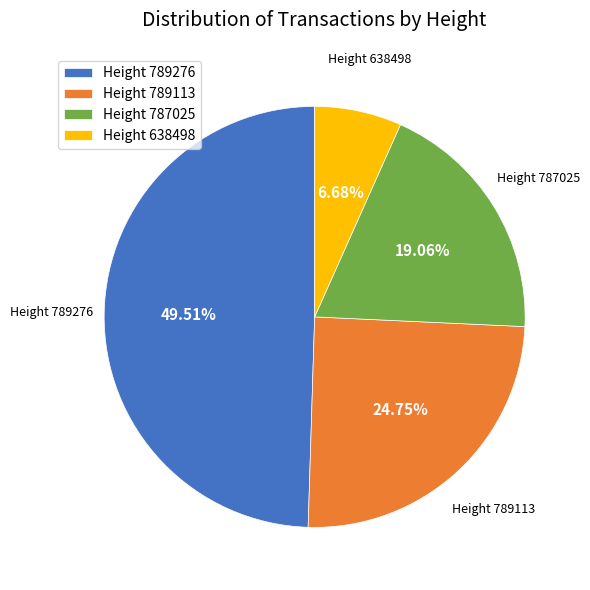

Is there a majority slice in this chart?

No